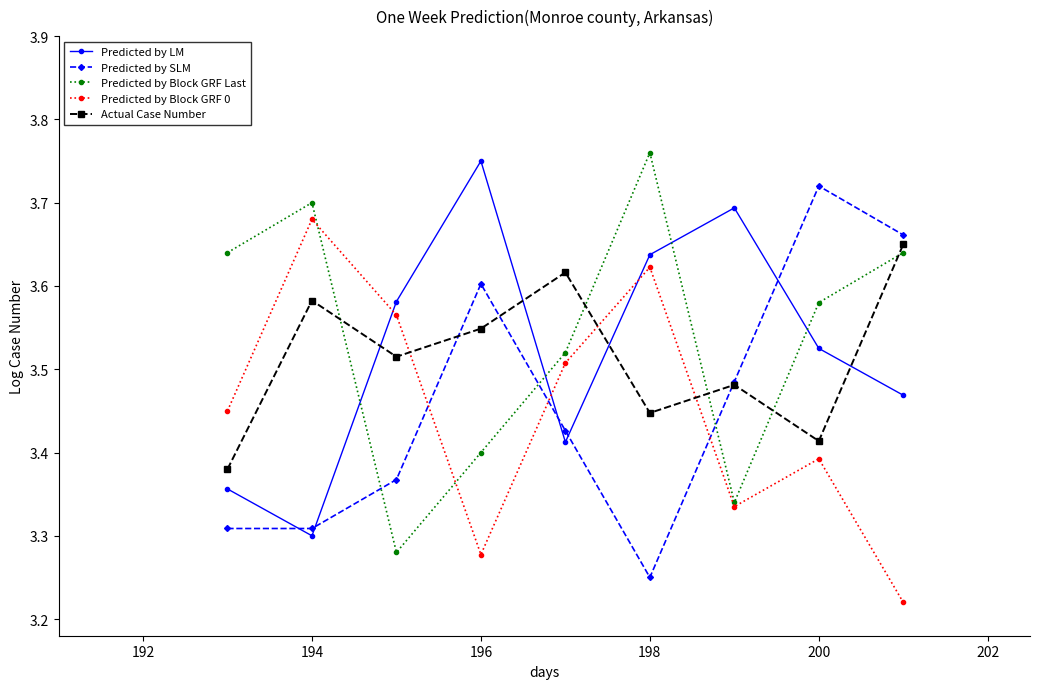

Which series ends up on top after the final intersection of Predicted by Block GRF 0 and Predicted by SLM?

Predicted by SLM